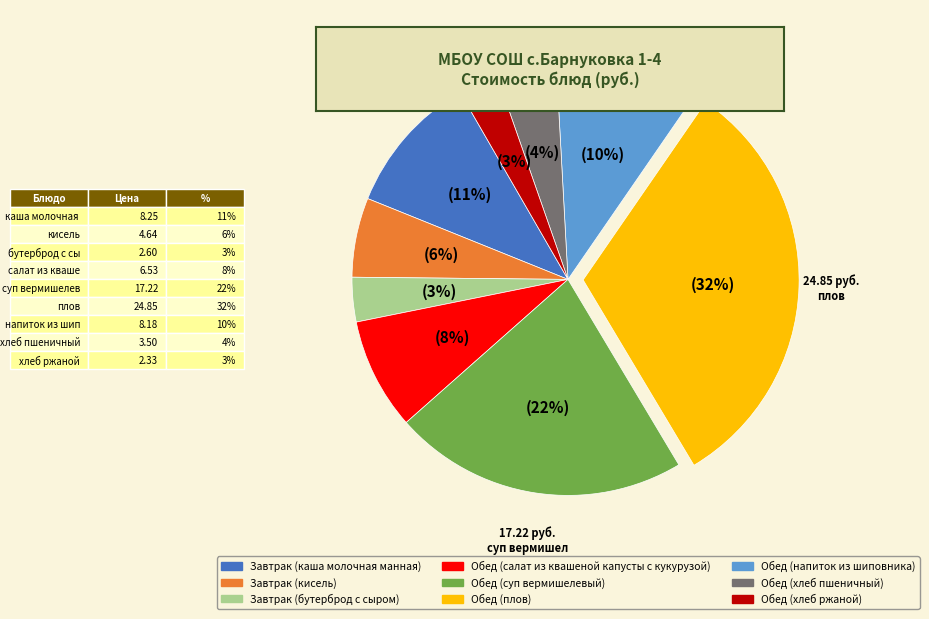

Does Обед (суп вермишелевый) represent more than half of the total?

No